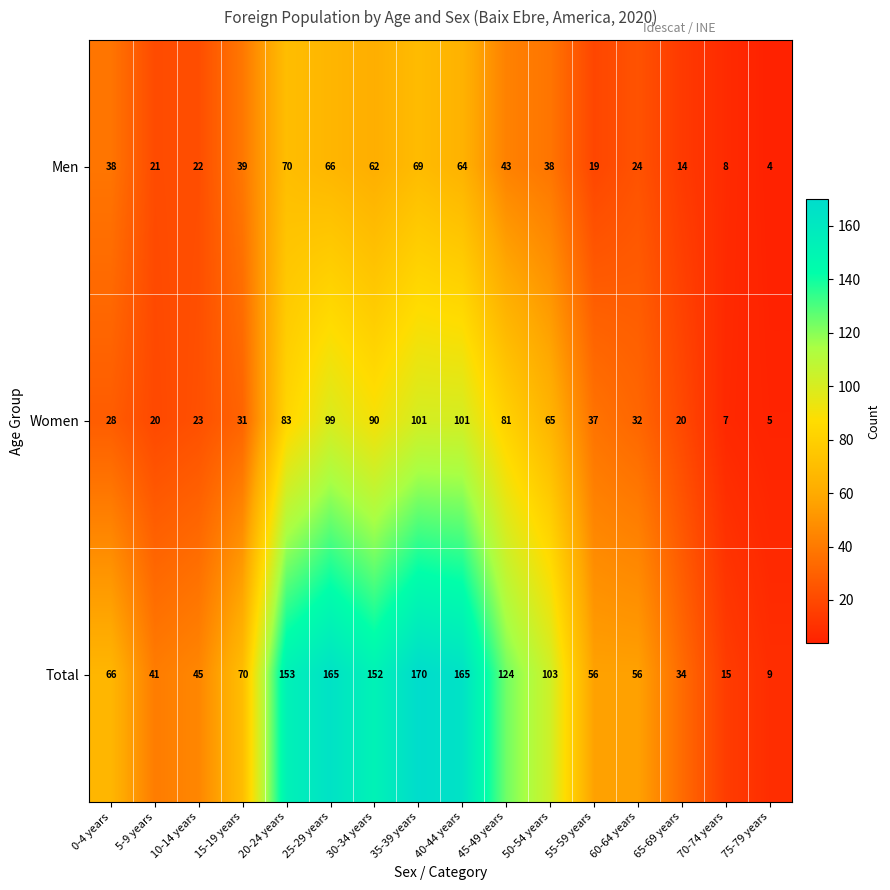

At which category is the sum across all series the highest?

35-39 years